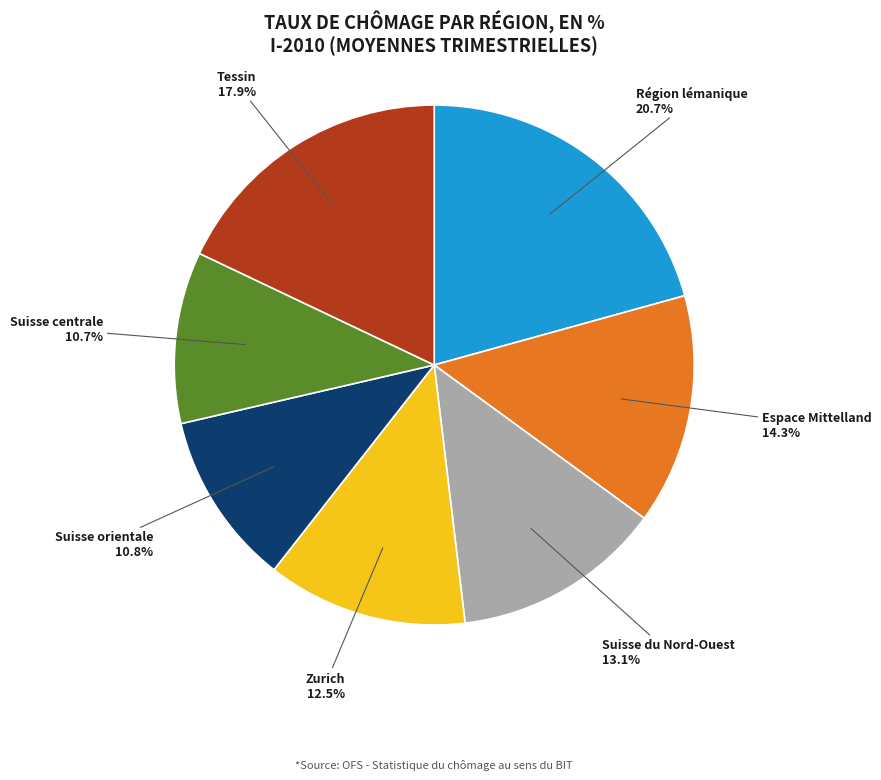

Is there a majority slice in this chart?

No